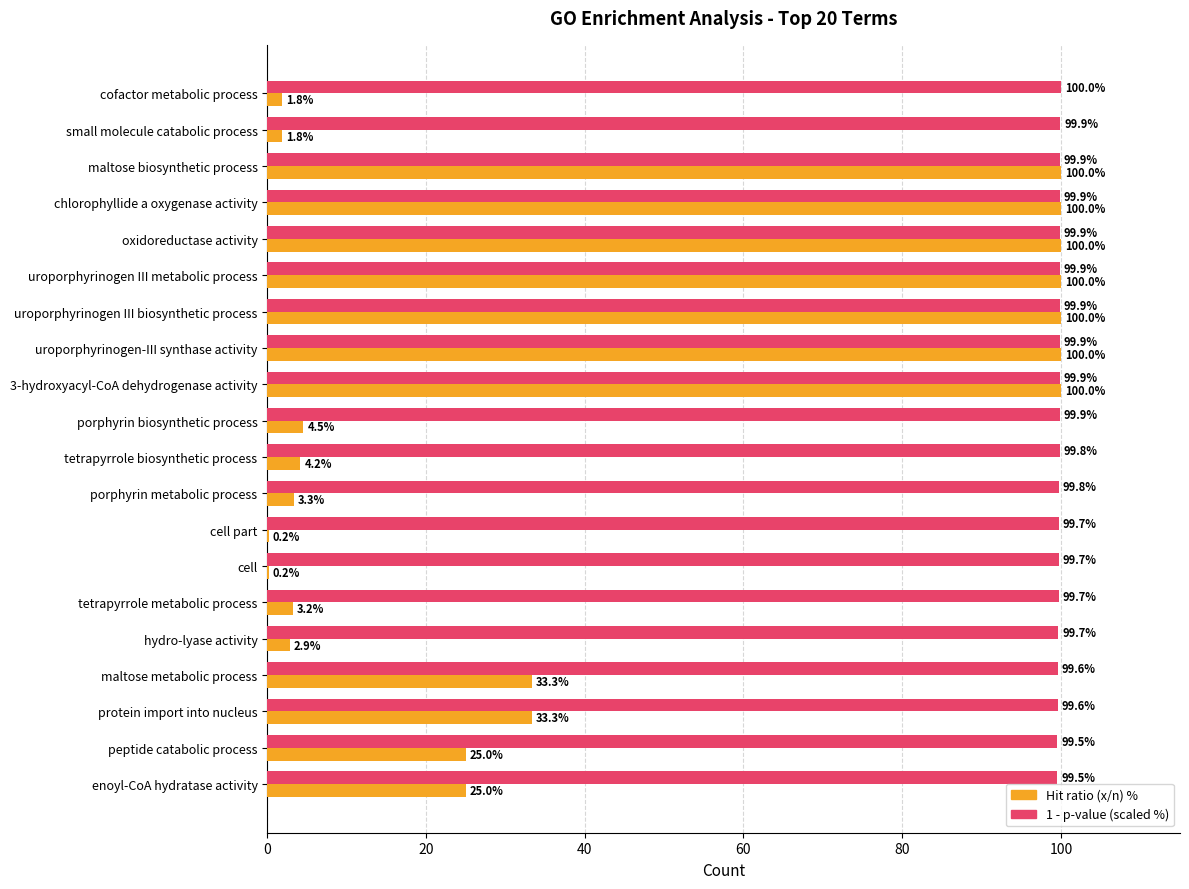

What is the total value across all series at enoyl-CoA hydratase activity?

124.5